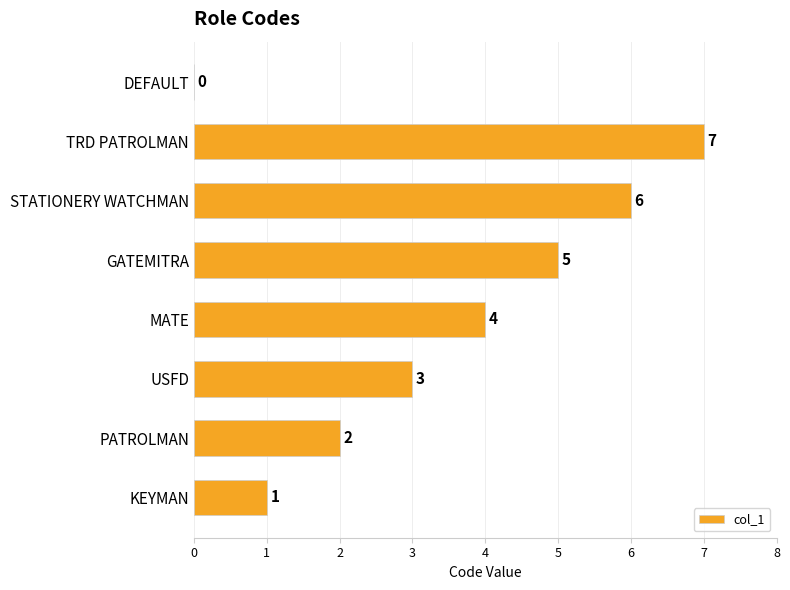

What is the sum of all values?

28